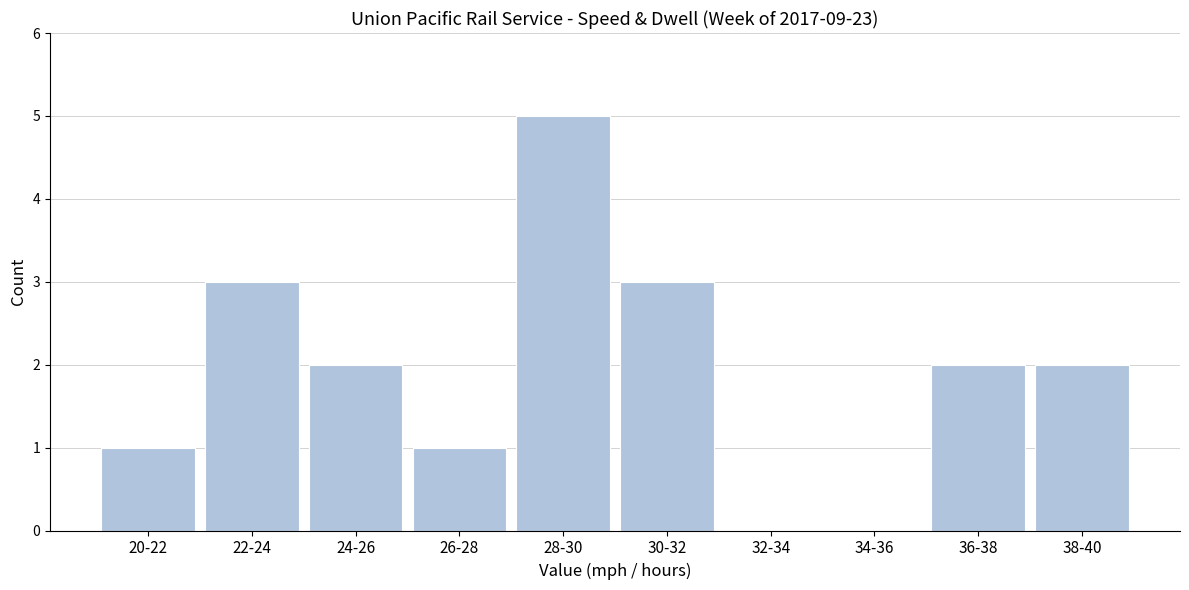

Reading left to right, extract all data points from this chart.

20-22=1	22-24=3	24-26=2	26-28=1	28-30=5	30-32=3	32-34=0	34-36=0	36-38=2	38-40=2